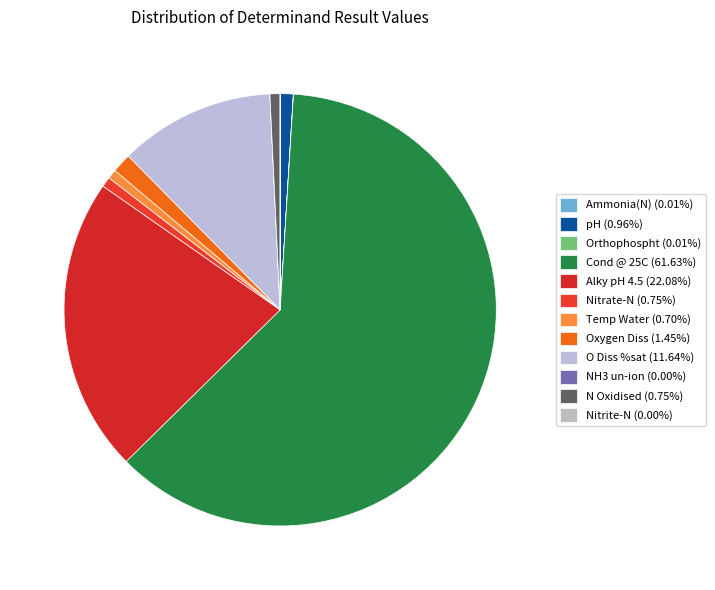

Is it true that pH is 12% of the pie?

False